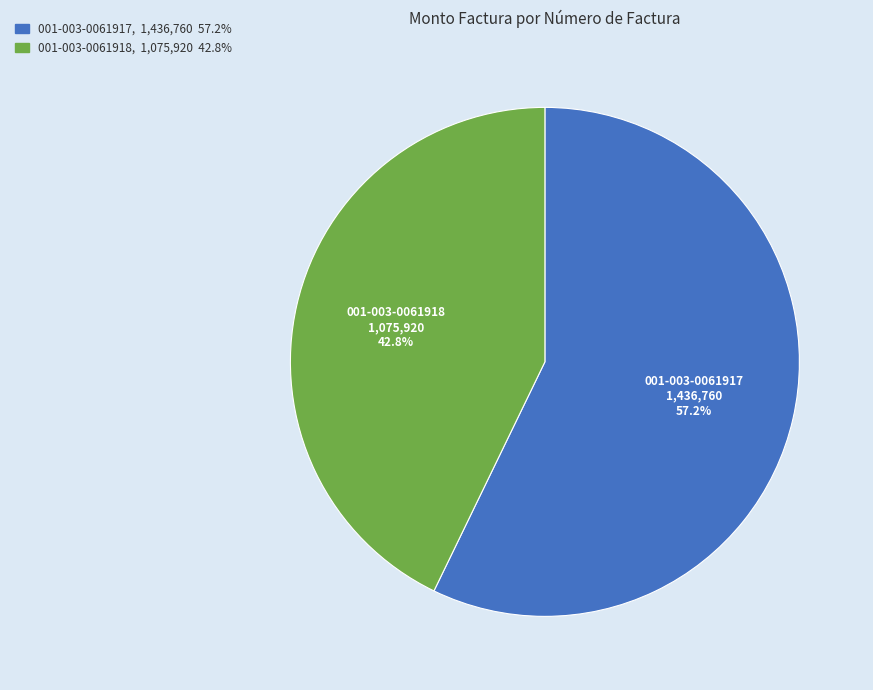

To the nearest percent, what portion does 001-003-0061918 represent?

43%